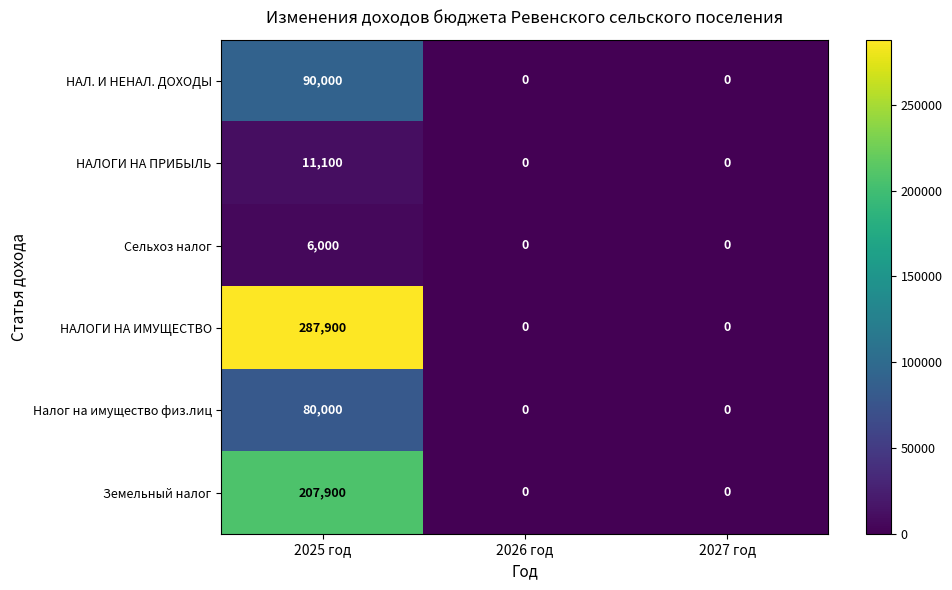

Count the number of categories in the chart.

3